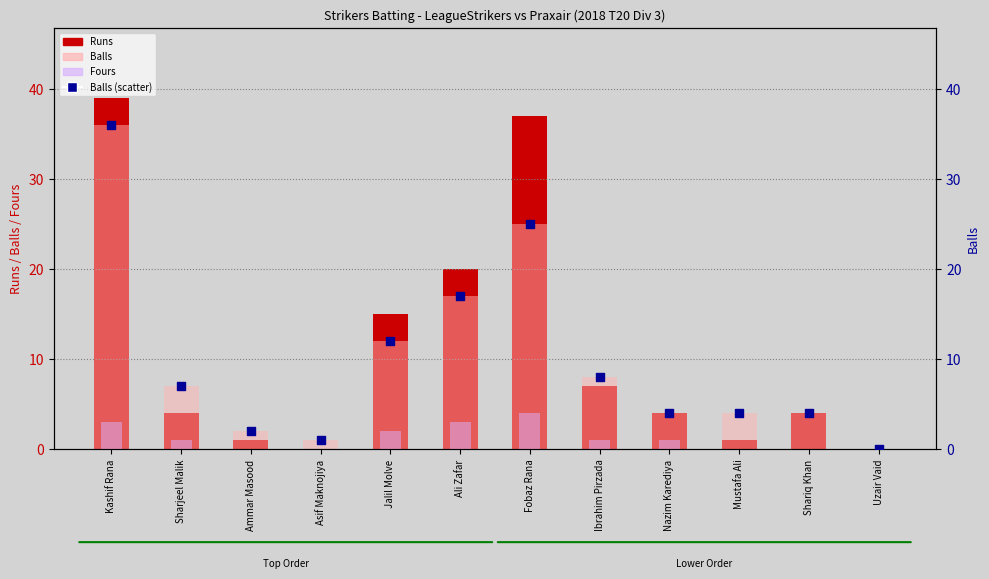

At how many categories does at least one series exceed 31?

2